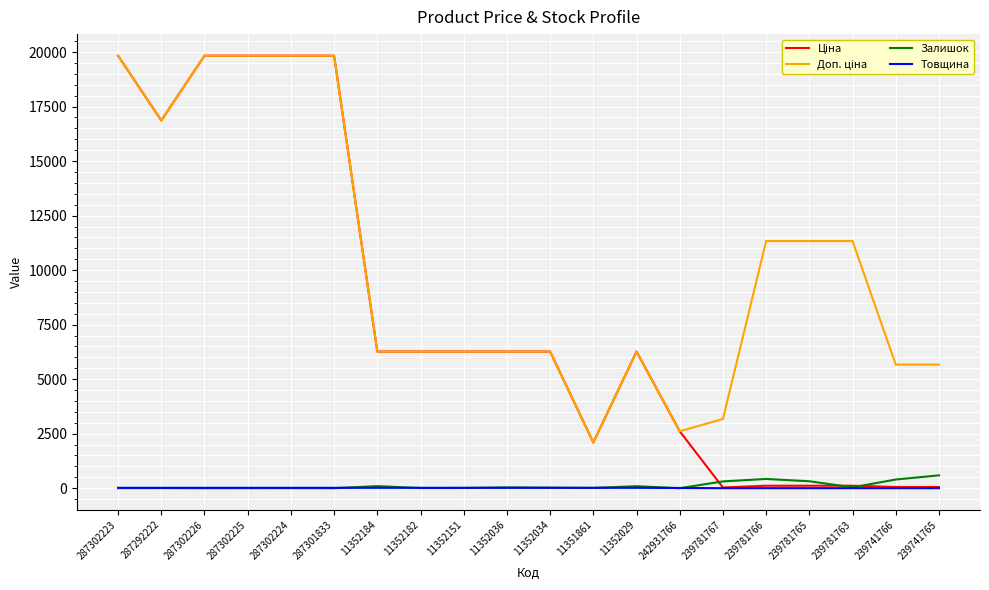

What is the greatest value displayed?

19831.1